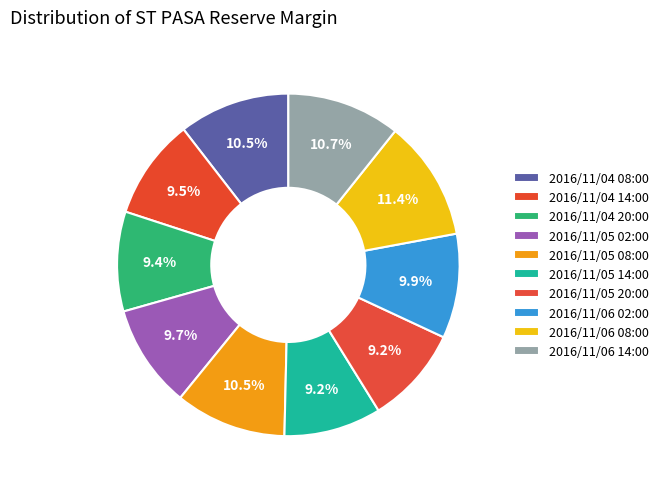

How many segments does this pie chart have?

10